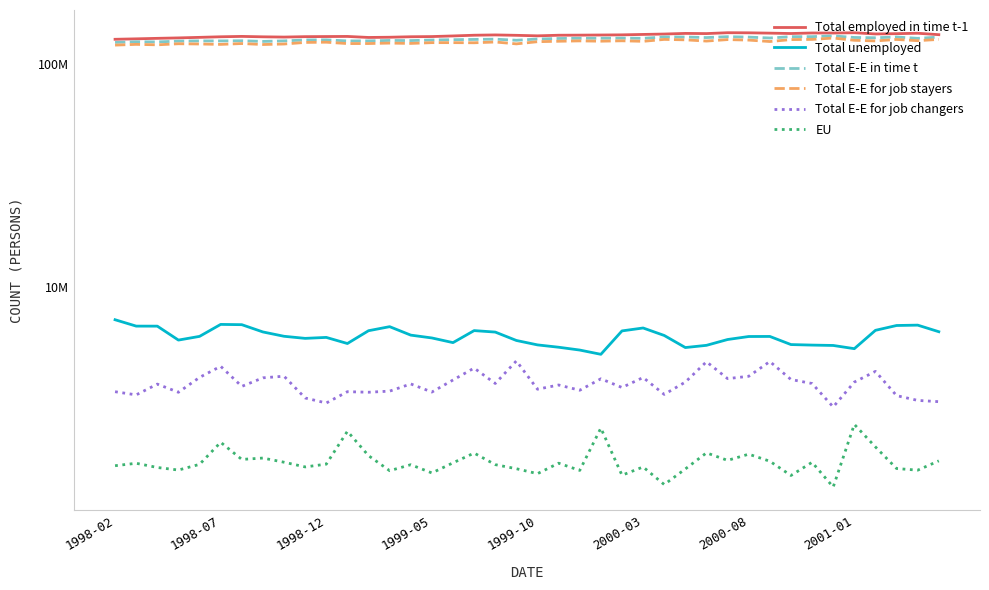

What position from the left is 34?

35